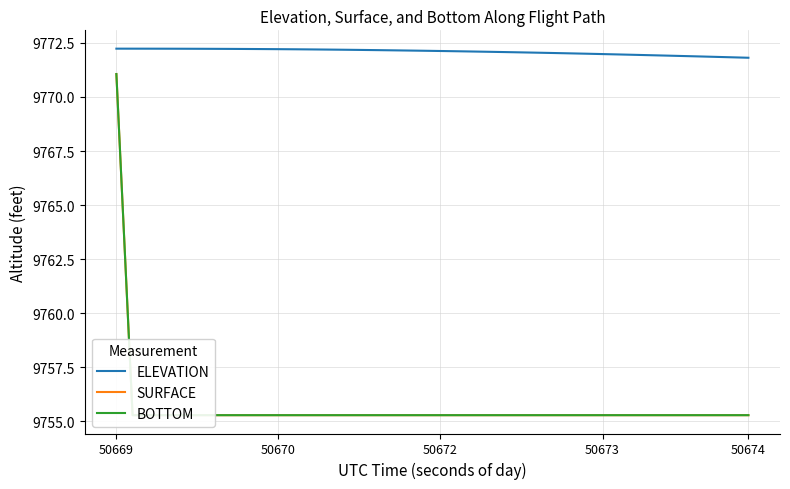

Which label corresponds to the largest value in the chart?

50669